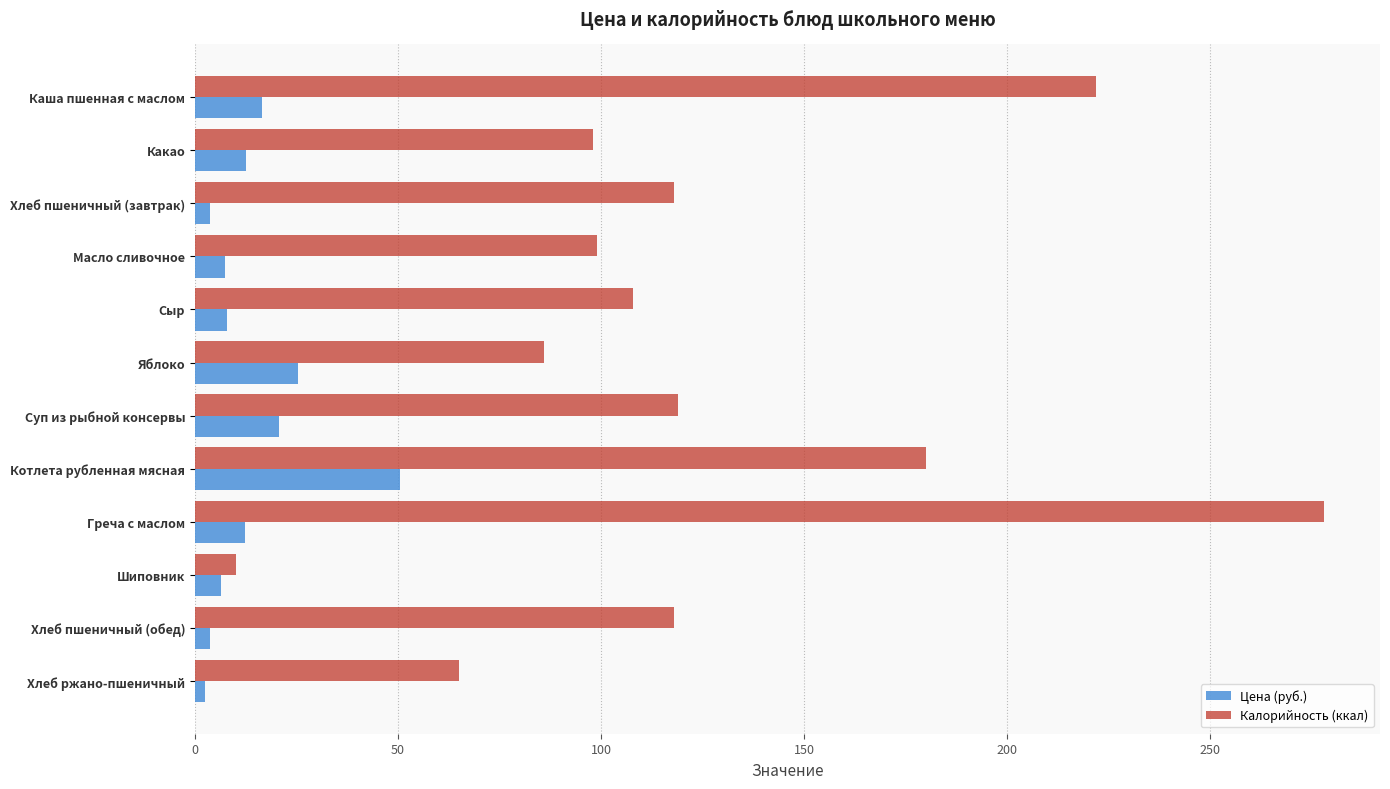

At which category is the sum across all series the highest?

Греча с маслом